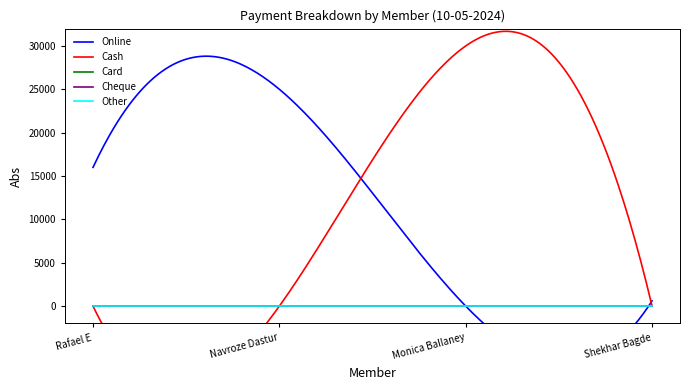

What is the label of the 2nd point from the right?

Monica Ballaney